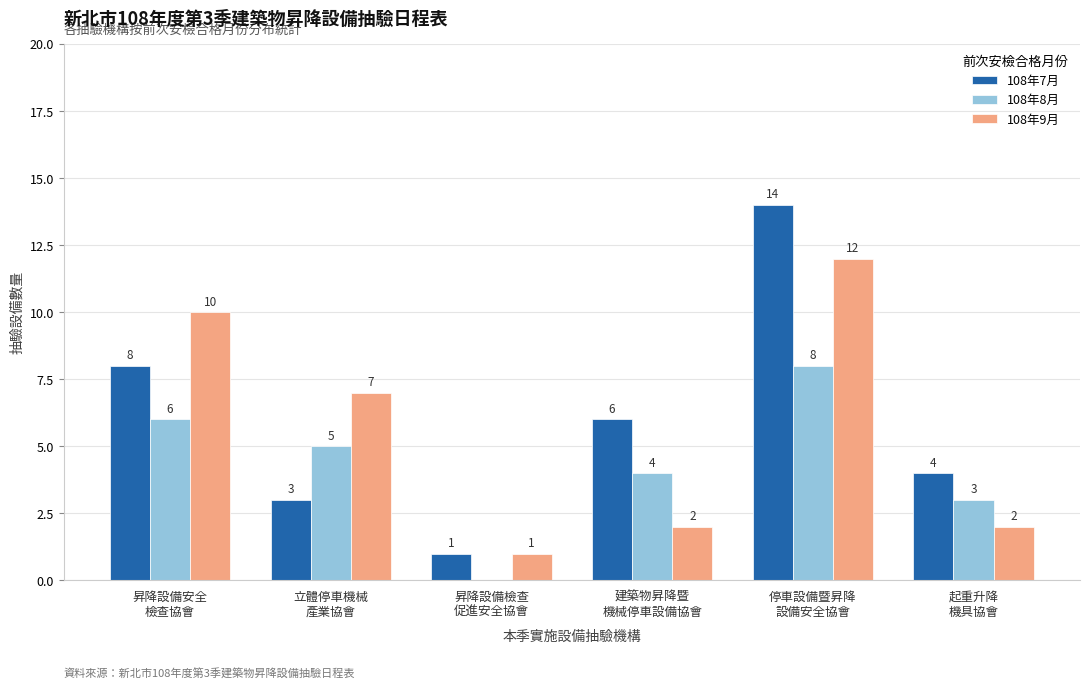

At which category is the sum across all series the highest?

停車設備暨昇降
設備安全協會